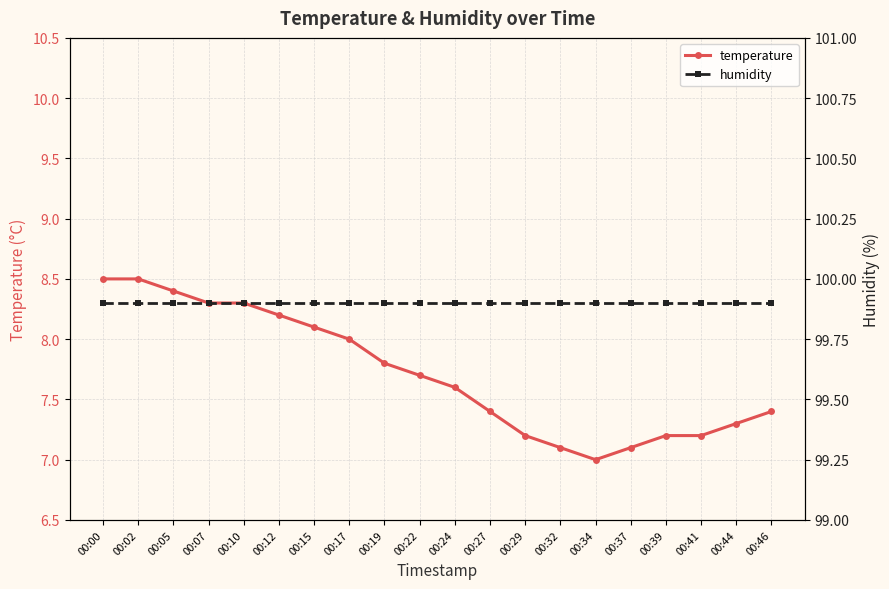

Reading left to right, list all the values displayed in this chart.

temperature: 00:00=8.5	00:02=8.5	00:05=8.4	00:07=8.3	00:10=8.3	00:12=8.2	00:15=8.1	00:17=8.0	00:19=7.8	00:22=7.7	00:24=7.6	00:27=7.4	00:29=7.2	00:32=7.1	00:34=7.0	00:37=7.1	00:39=7.2	00:41=7.2	00:44=7.3	00:46=7.4
humidity: 00:00=99.9	00:02=99.9	00:05=99.9	00:07=99.9	00:10=99.9	00:12=99.9	00:15=99.9	00:17=99.9	00:19=99.9	00:22=99.9	00:24=99.9	00:27=99.9	00:29=99.9	00:32=99.9	00:34=99.9	00:37=99.9	00:39=99.9	00:41=99.9	00:44=99.9	00:46=99.9